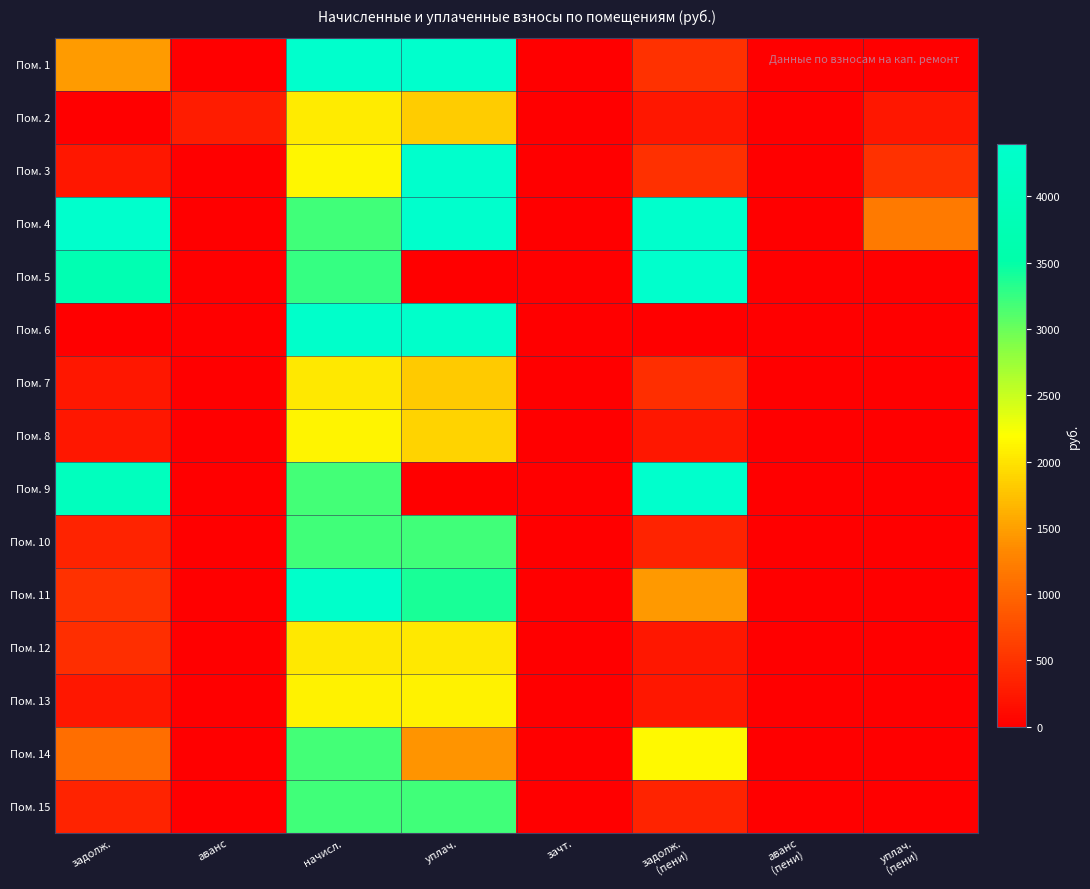

What is the total value across all series at задолж.?

24608.4